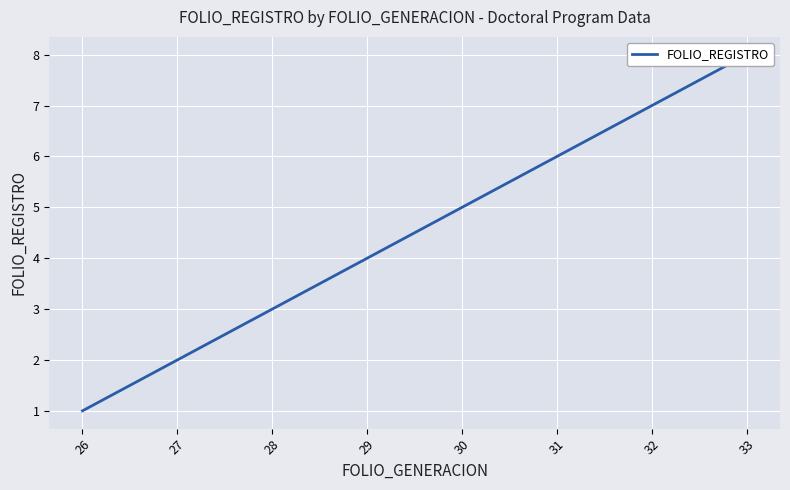

True or false: the data has more than 1 interior local peaks.

False